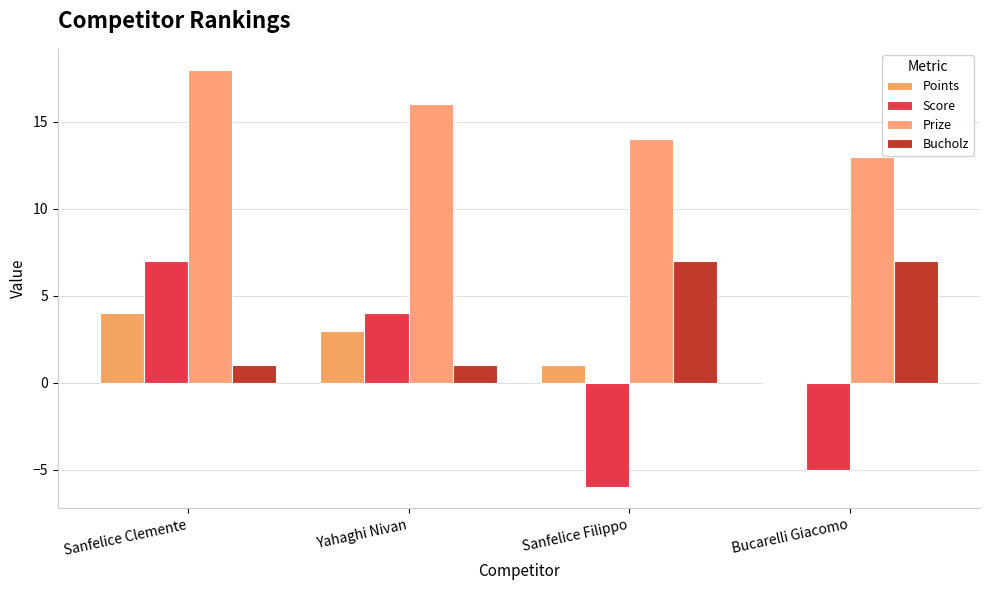

The Prize series shows 13 at Bucarelli Giacomo. True or false?

True